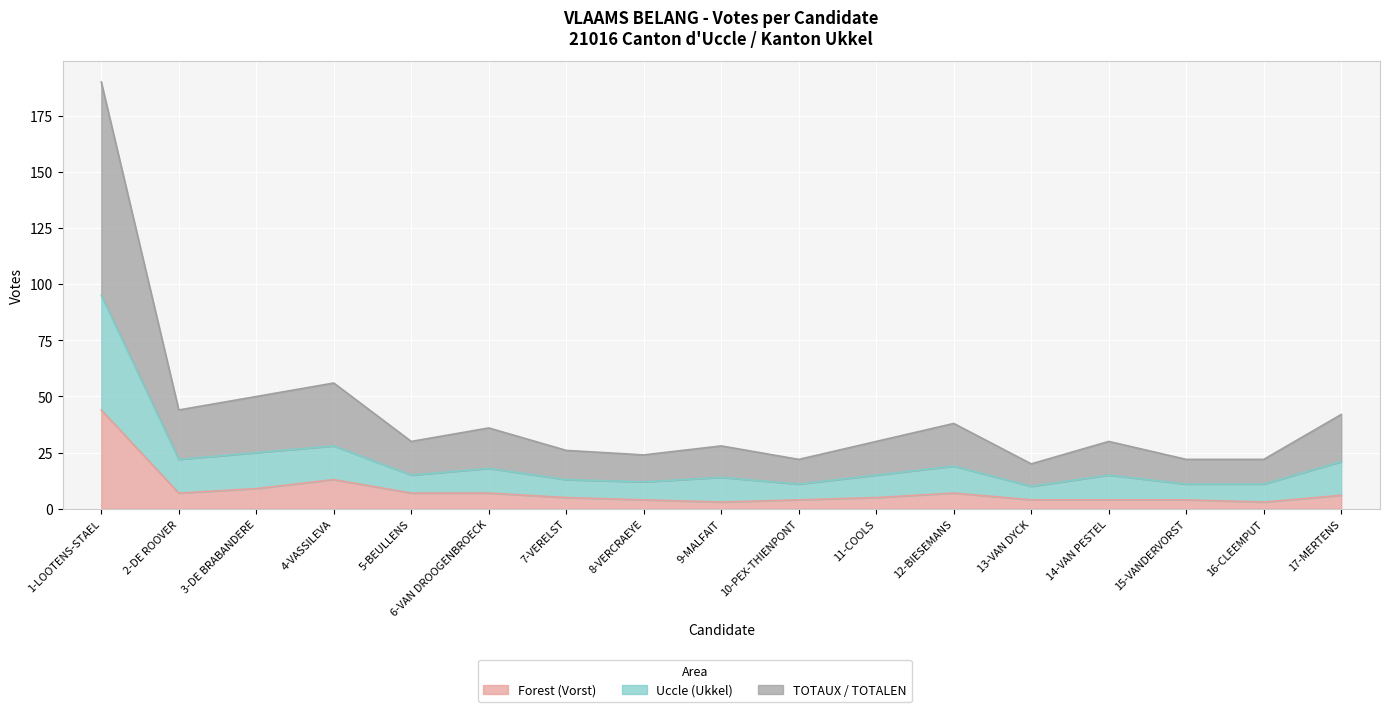

True or false: Forest (Vorst) and TOTAUX / TOTALEN intersect in this chart.

False